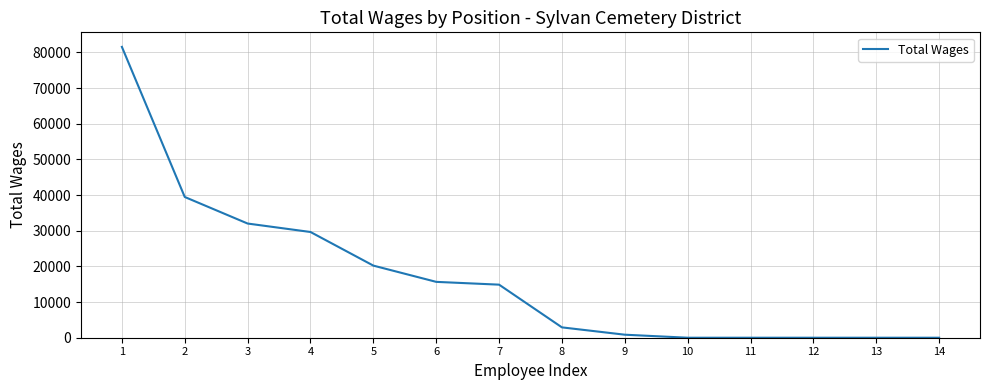

Does the chart have visible grid lines?

Yes